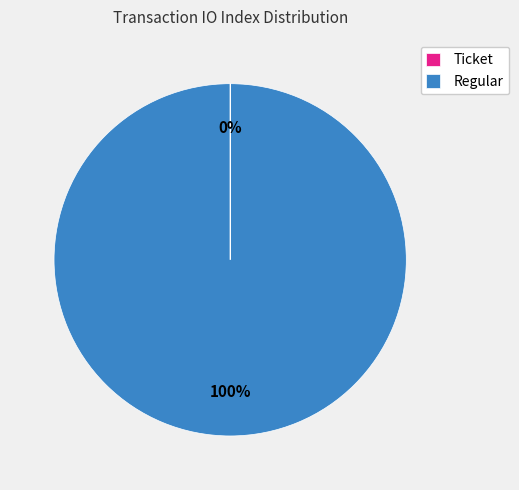

What percentage is the Regular slice, to the nearest percent?

100%